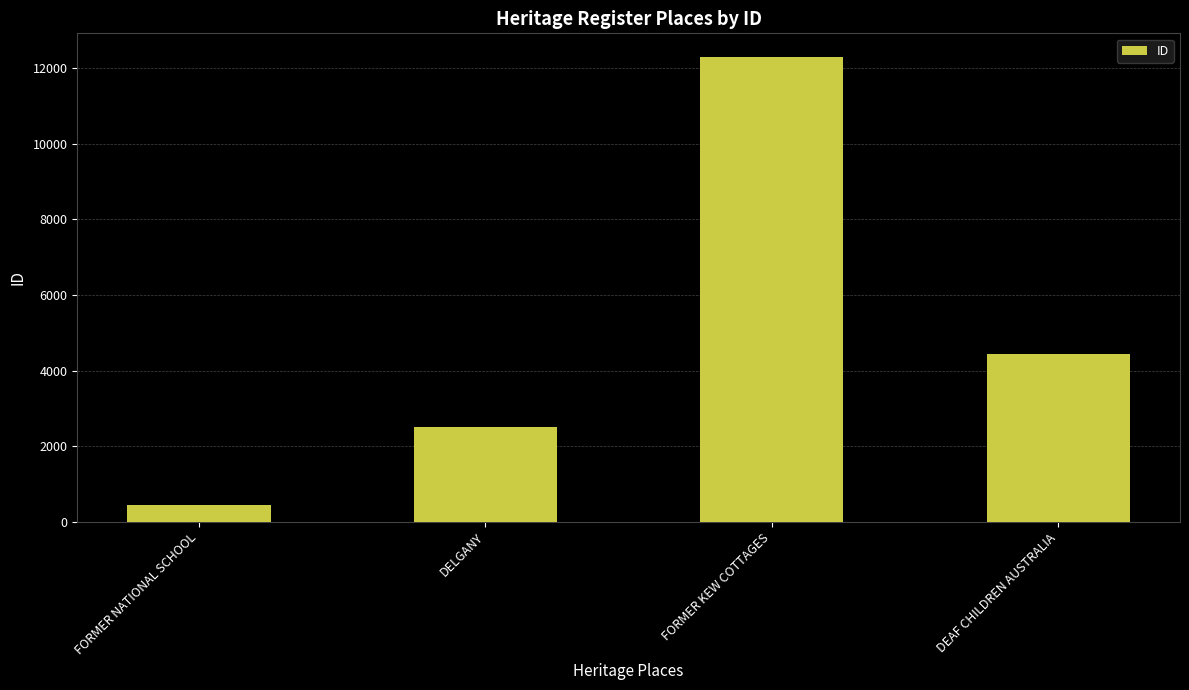

What is the difference between the values at DEAF CHILDREN AUSTRALIA and FORMER NATIONAL SCHOOL?

3992